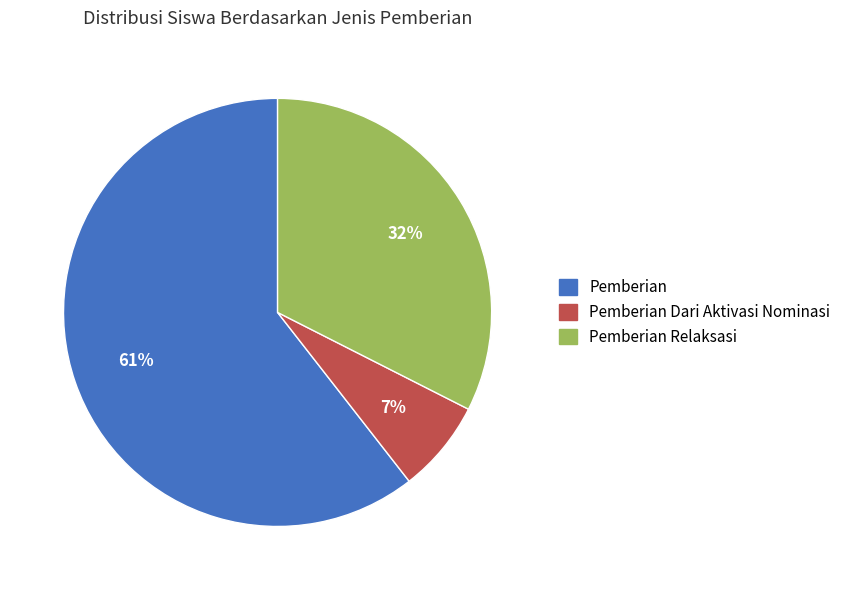

How many slices are in this pie chart?

3